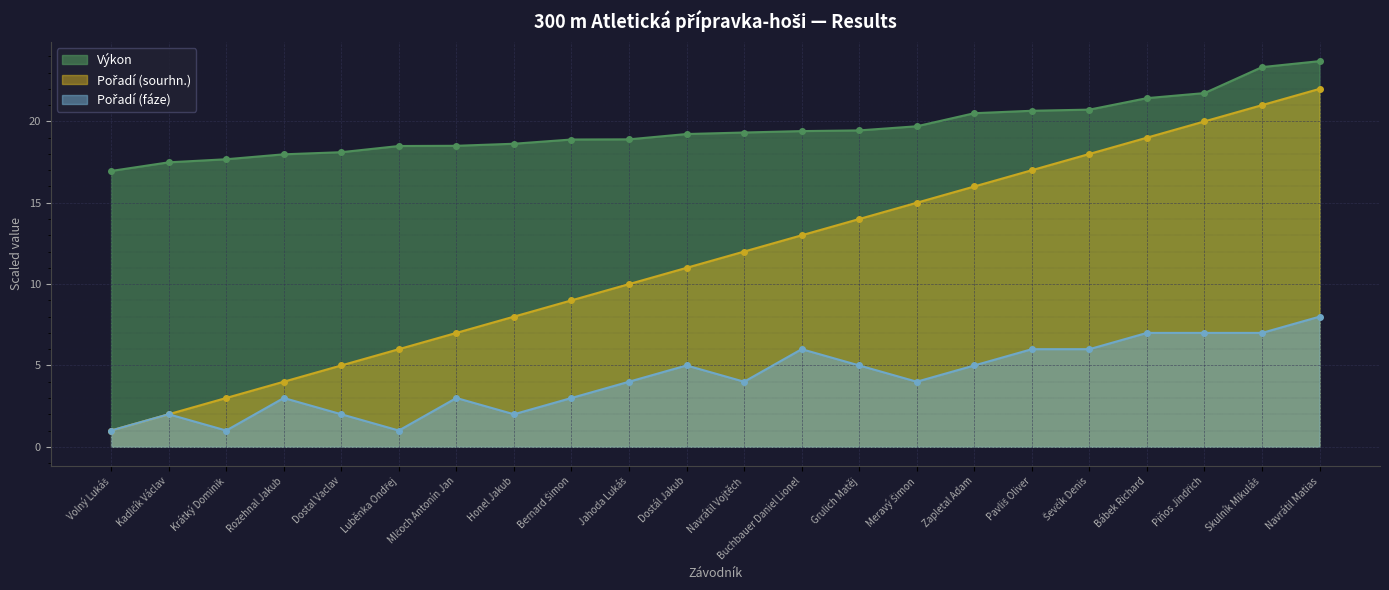

What are all the series names shown in the legend?

Výkon, Pořadí (sourhn.), Pořadí (fáze)